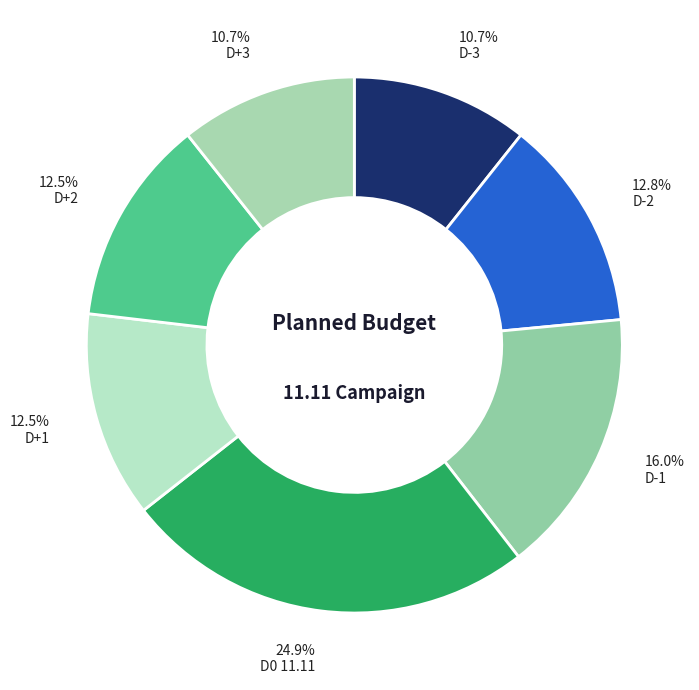

True or false: D0 11.11 accounts for 34% of the total.

False